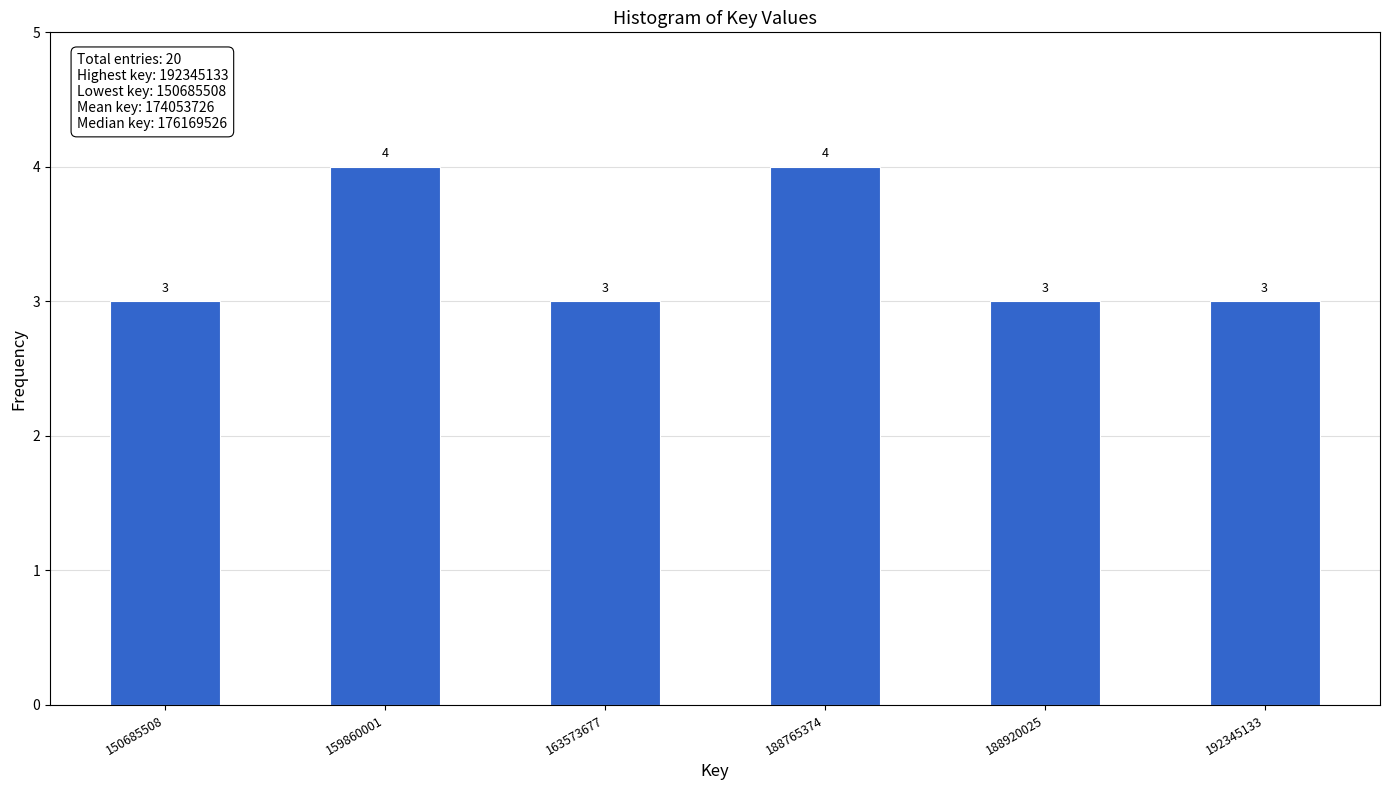

Reading left to right, list all the values displayed in this chart.

3	4	3	4	3	3